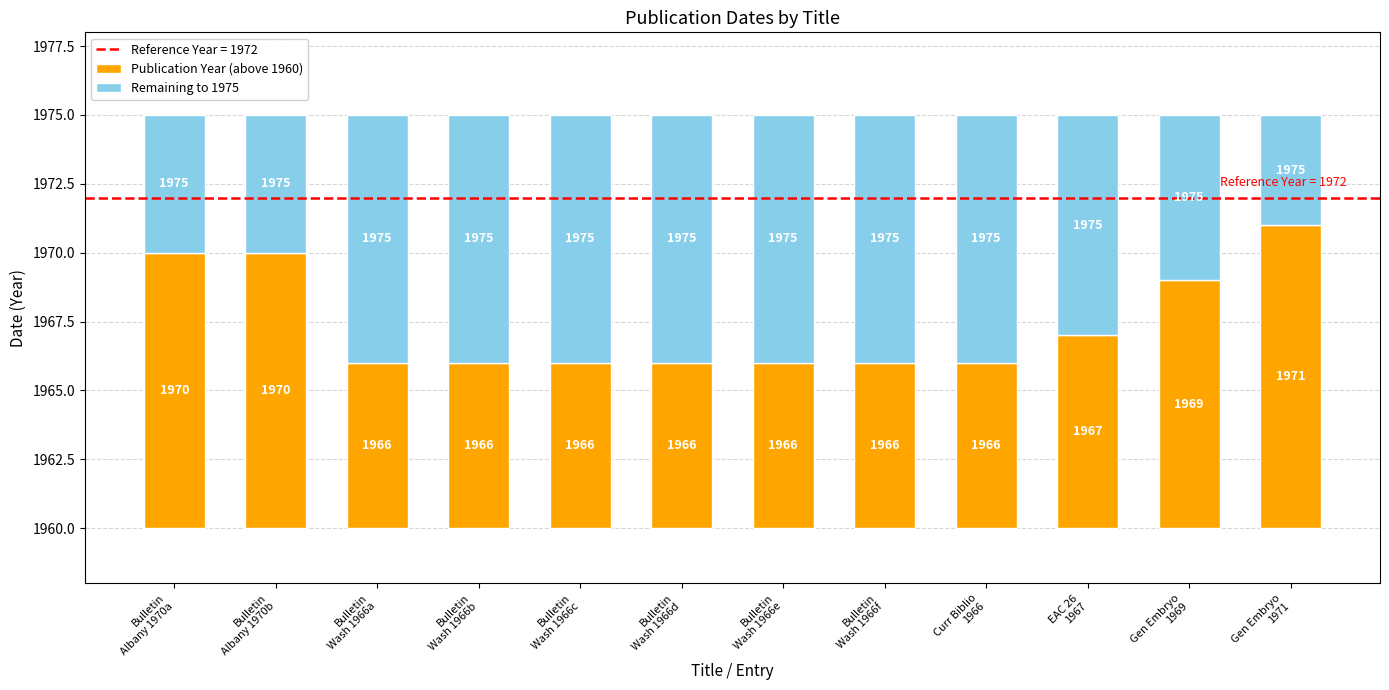

What is the maximum value for Remaining to 1975?

9